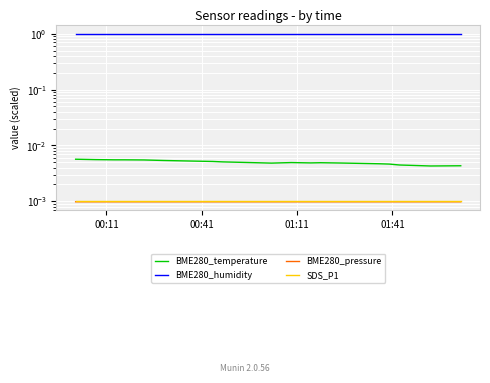

Which category has the lowest value in the BME280_pressure series?

01:11